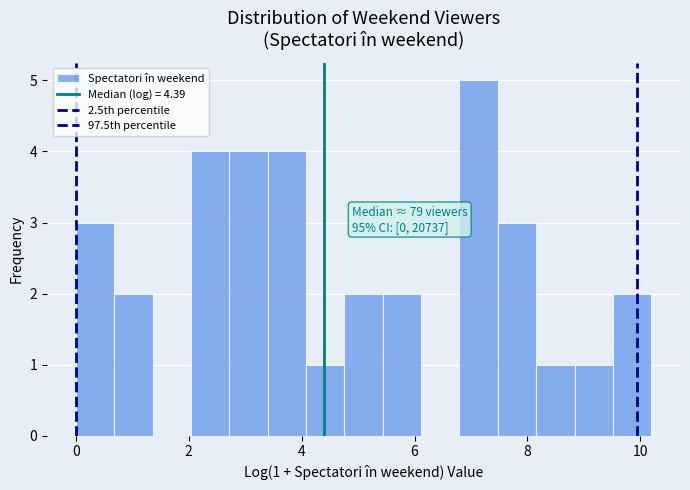

Read against the x-axis, roughly where is the centre of the tallest bar?

7.2